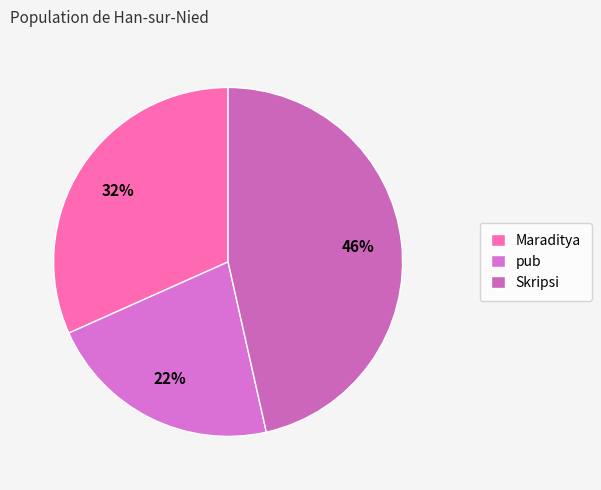

Count the number of slices in the pie.

3